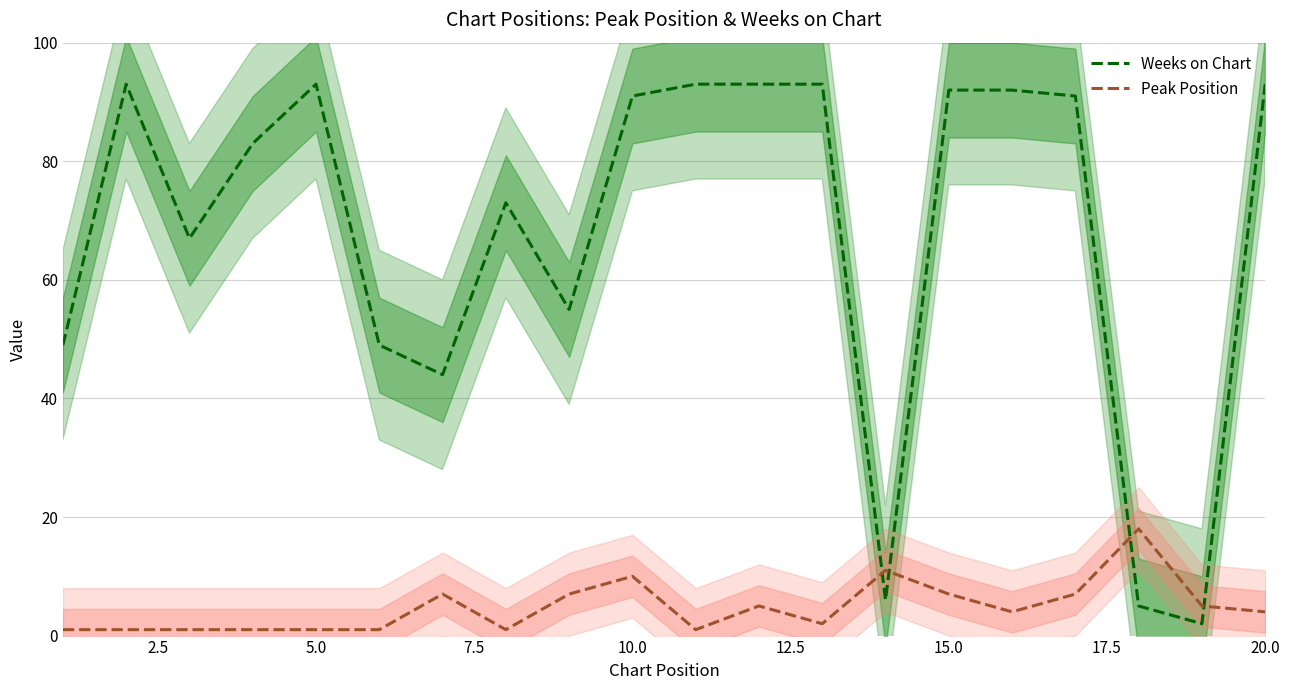

The Weeks on Chart series shows 93 at 5.0. True or false?

True